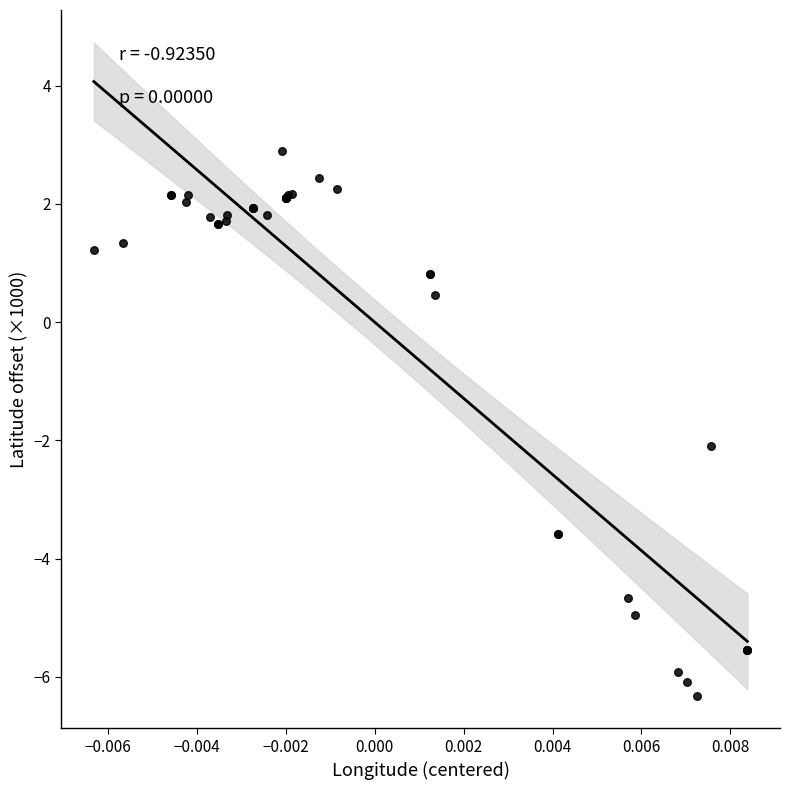

What Y value in the scatter plot is closest to -1?

-2.1